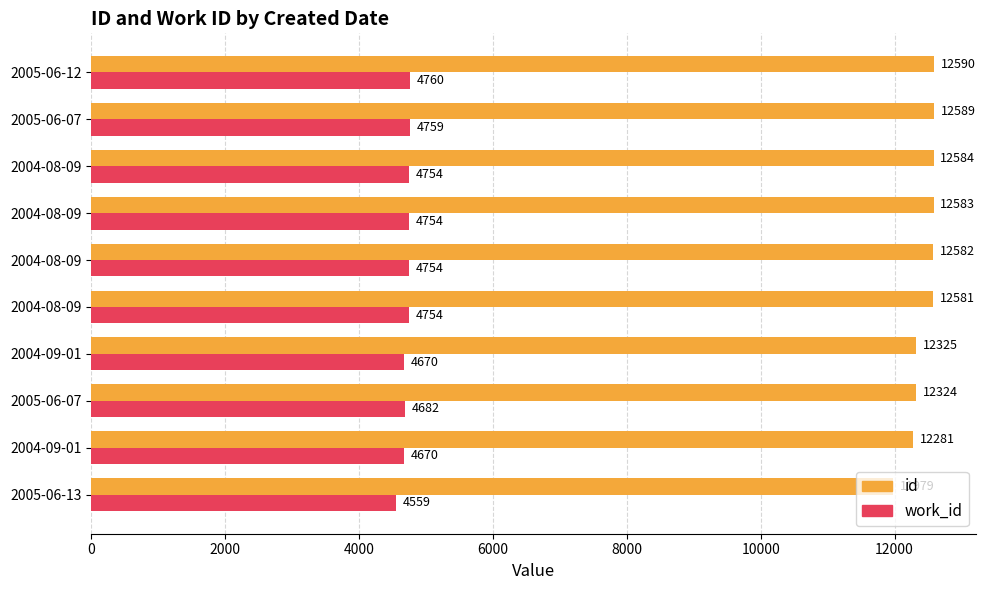

How many values in the work_id series are below 4754?

4